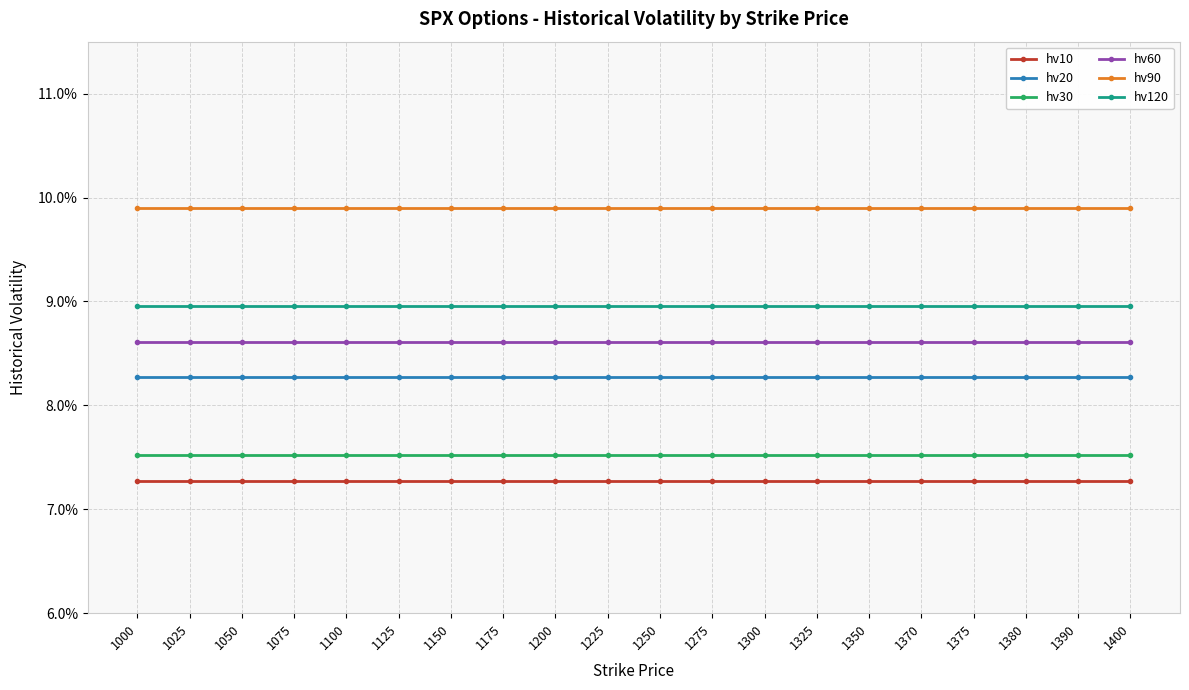

True or false: hv10 has more than 1 interior local peaks.

False